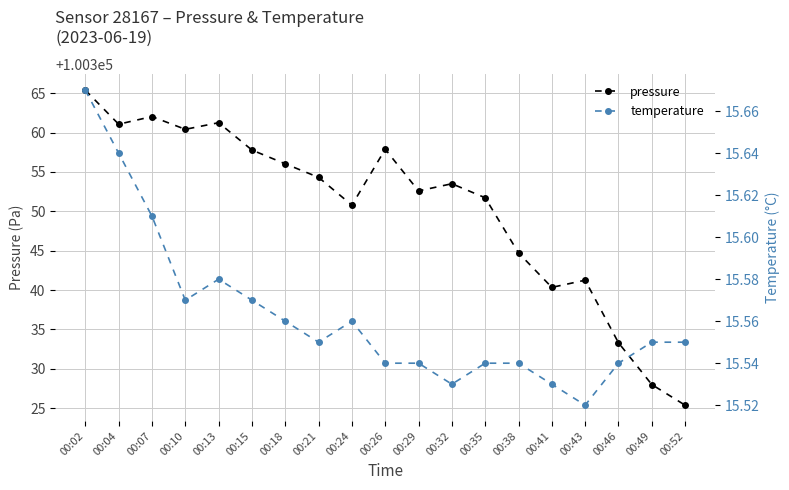

In temperature, how many points are lower than both neighbors (excluding endpoints)?

4